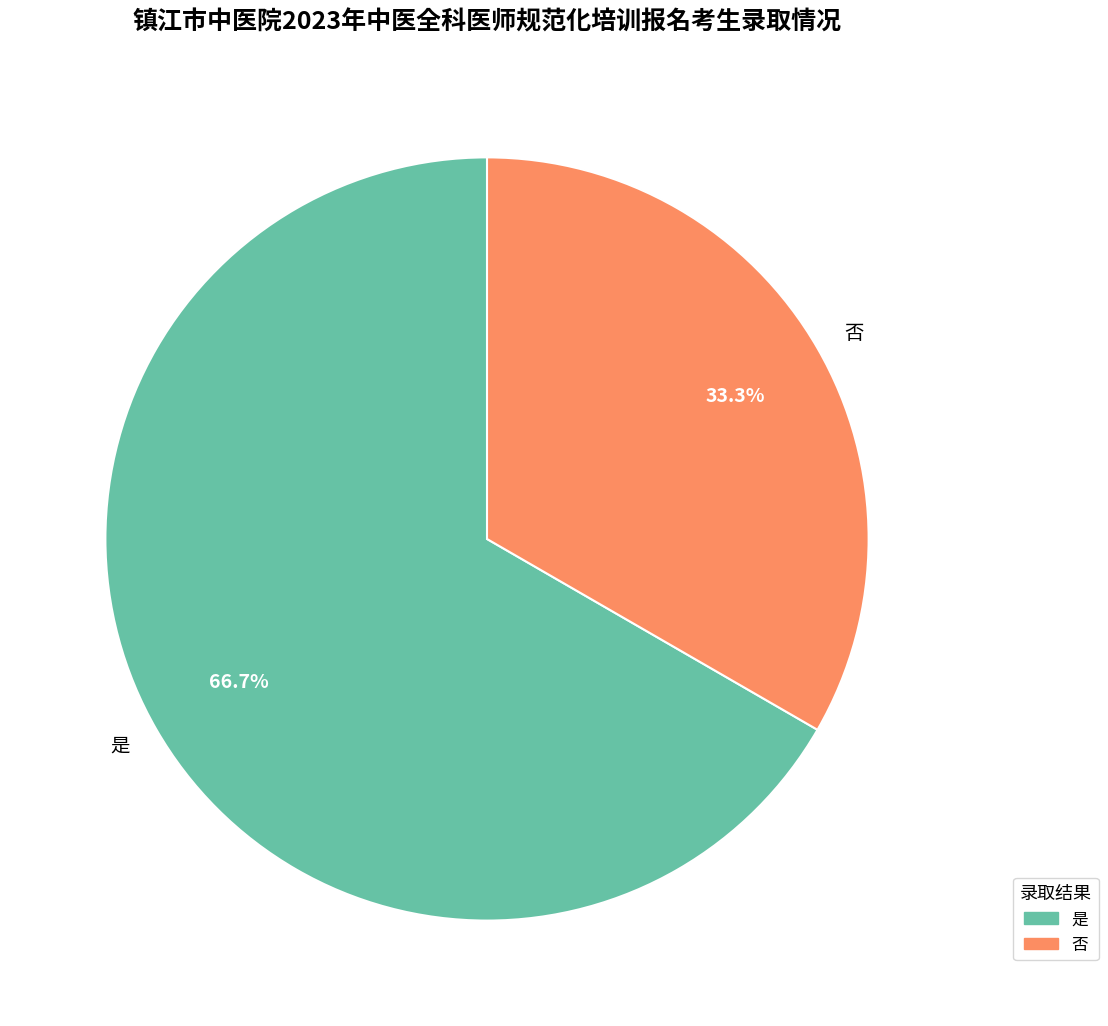

To the nearest percent, what percentage of the pie is 否?

33%